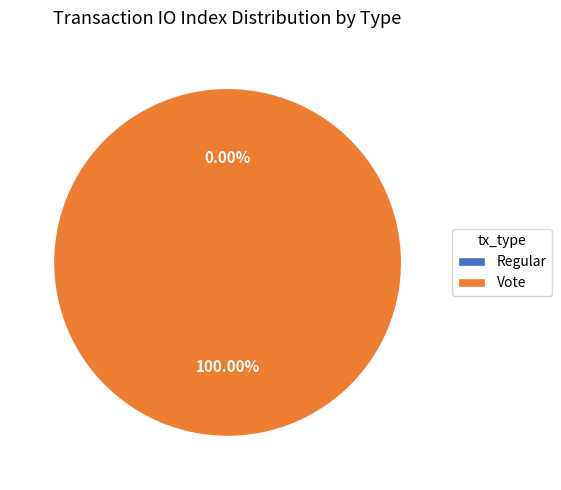

To the nearest percent, what portion does Vote represent?

100%